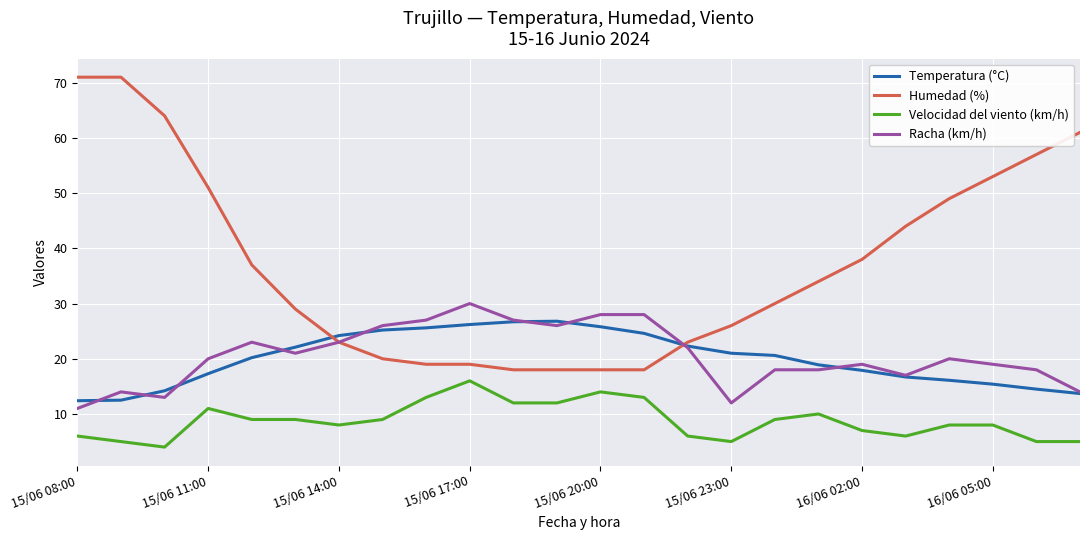

Does the chart display data point markers on the line(s)?

No